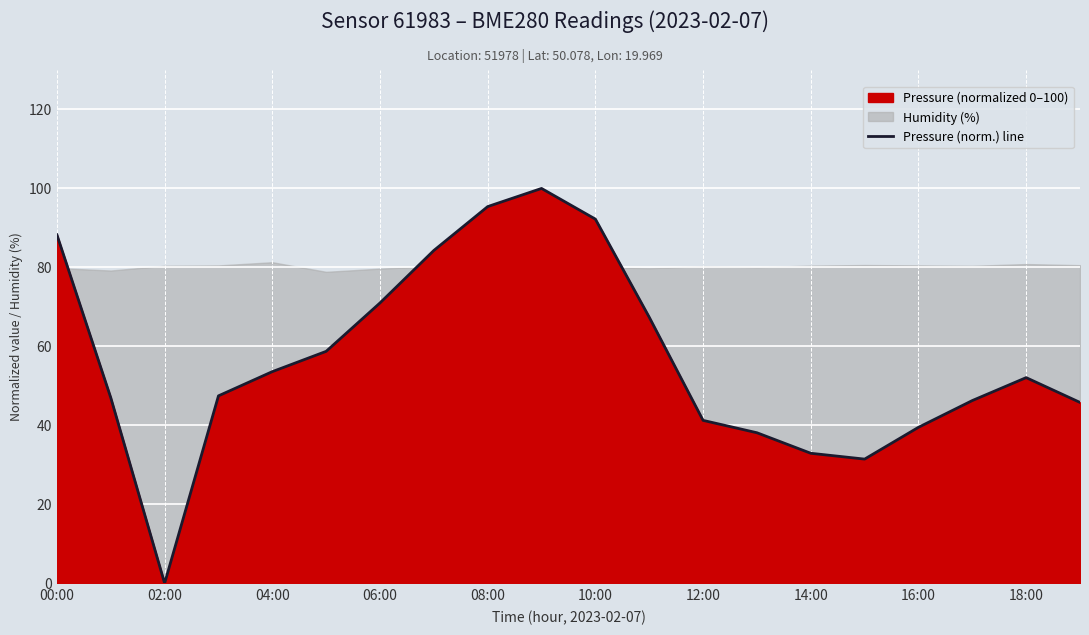

Reading left to right, what are all the values shown in this chart?

88.3	47.0	0.0	47.5	53.6	58.7	71.0	84.3	95.4	100.0	92.2	67.4	41.3	38.1	32.9	31.4	39.5	46.3	52.1	45.8